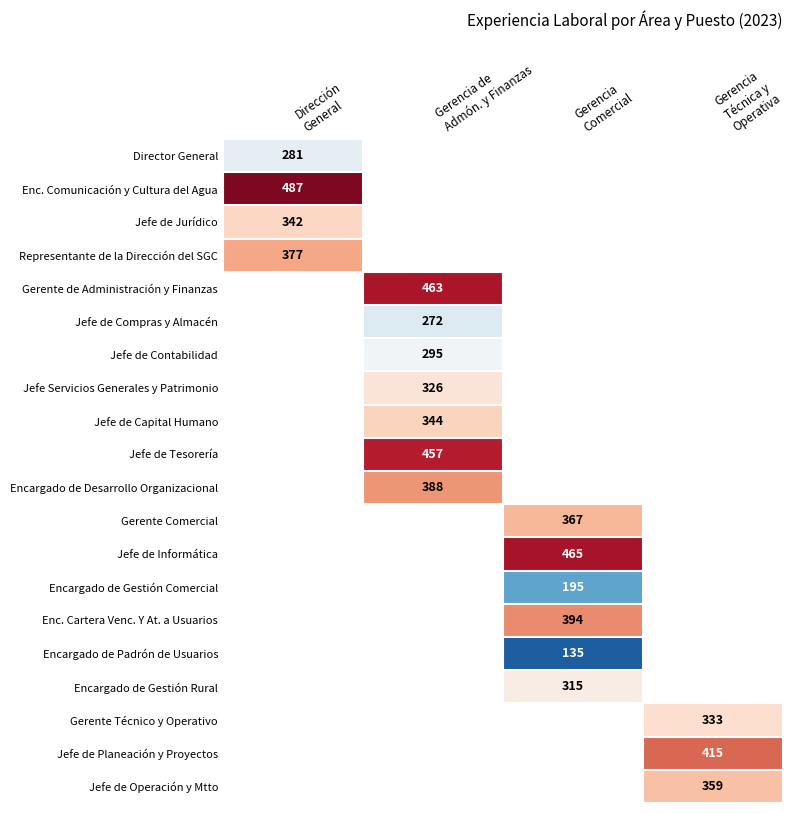

The value of Encargado de Desarrollo Organizacional at Gerencia Técnica y Operativa is -174. True or false?

False